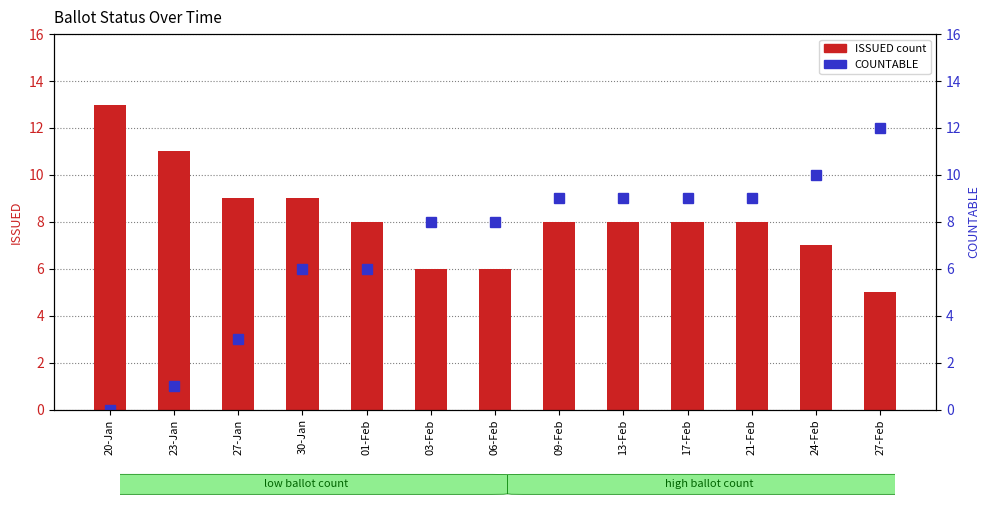

Between 23-Jan and 27-Jan, which series saw the biggest shift?

ISSUED